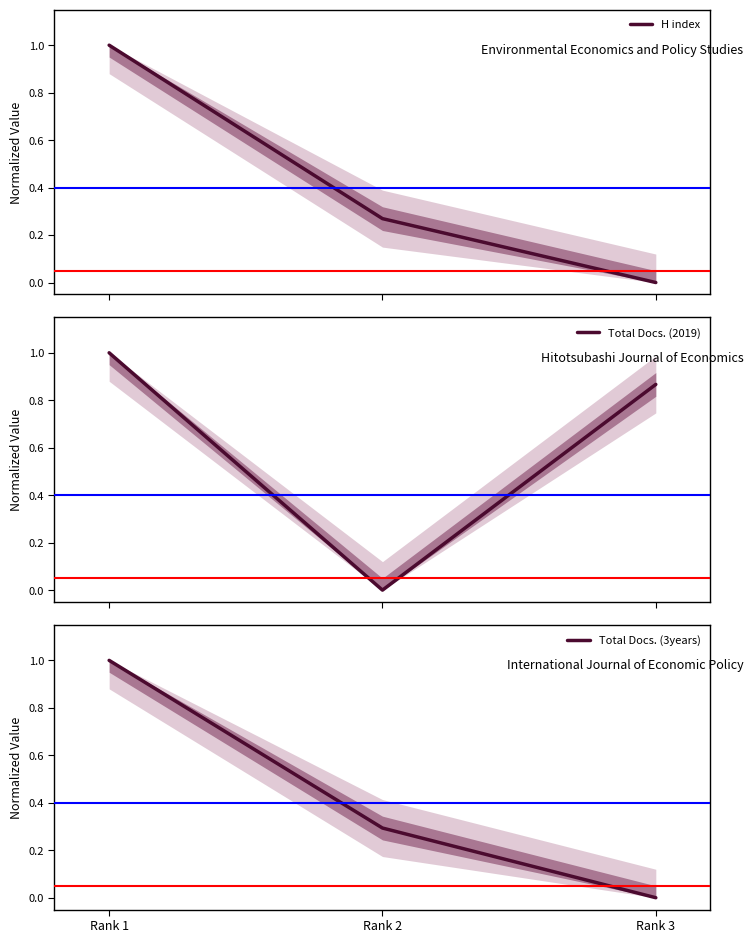

Reading left to right, extract all data points from this chart.

H index: Rank 1=1.0	Rank 2=0.3	Rank 3=0.0
Total Docs. (2019): Rank 1=1.0	Rank 2=0.0	Rank 3=0.9
Total Docs. (3years): Rank 1=1.0	Rank 2=0.3	Rank 3=0.0